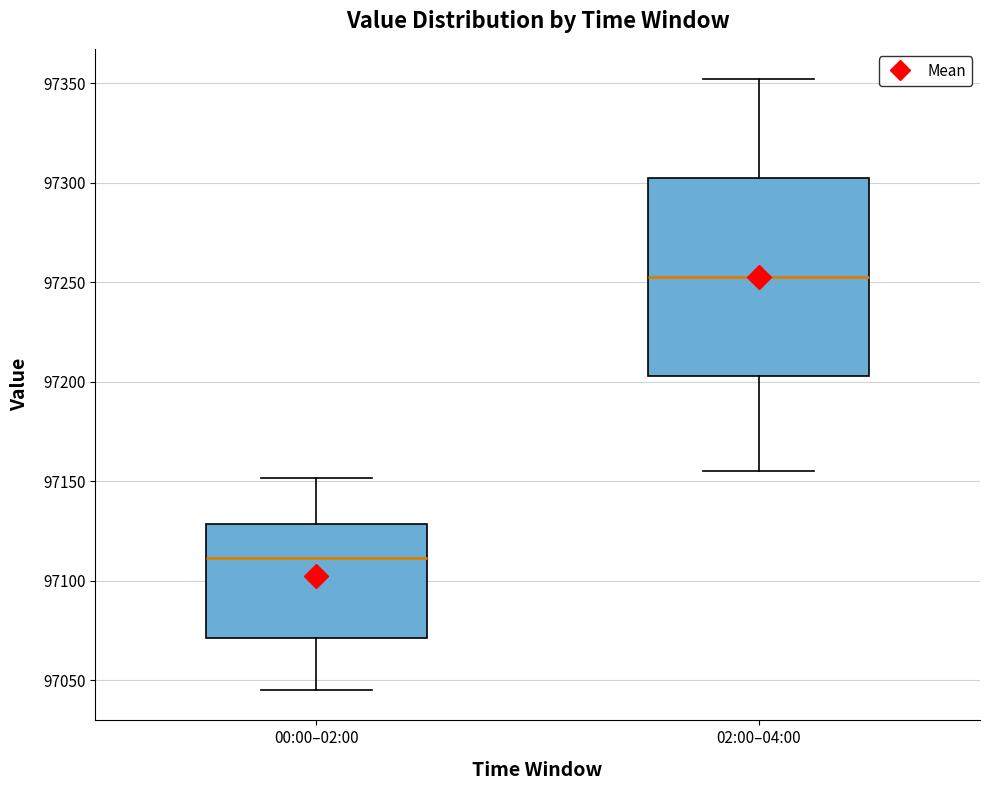

Which box is the tallest, from its lower edge to its upper edge?

02:00–04:00